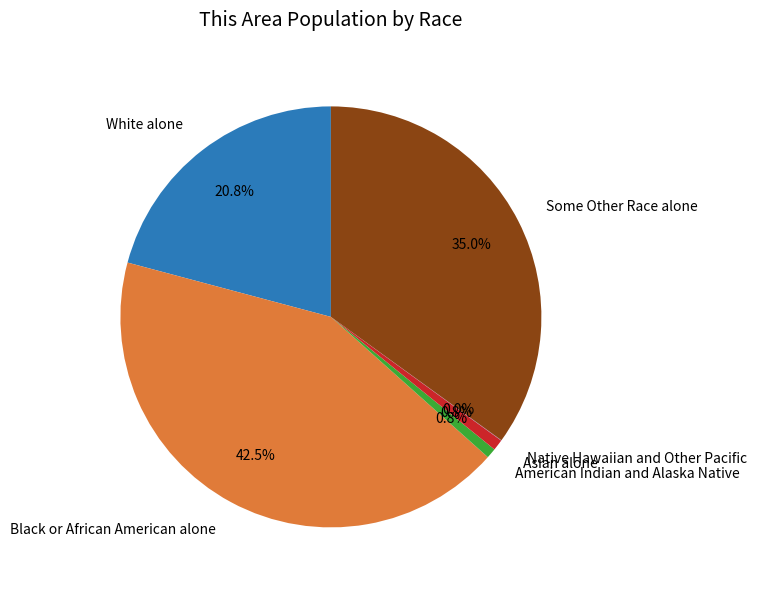

What is the total percentage of American Indian and Alaska Native and Asian alone?

1.6%